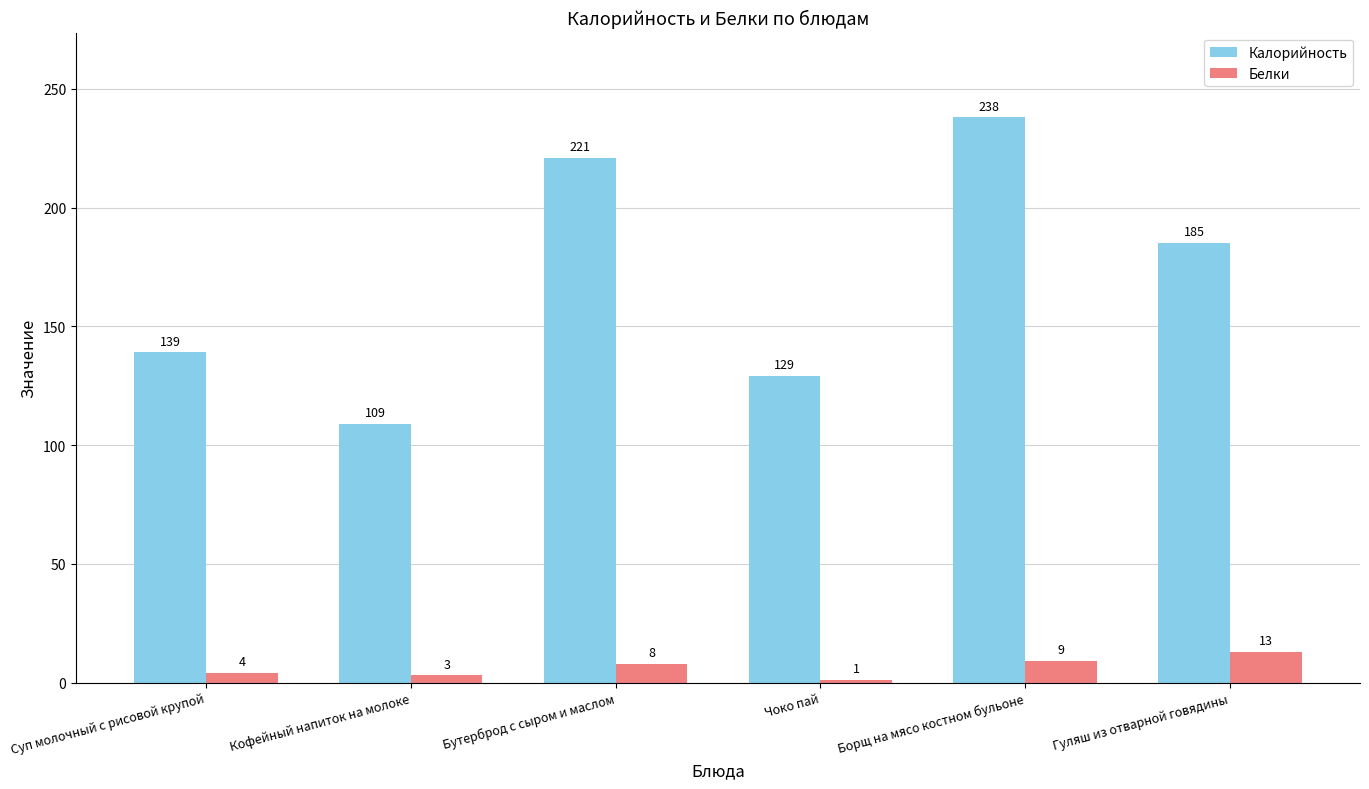

The value of Калорийность at Суп молочный с рисовой крупой is 139. True or false?

True